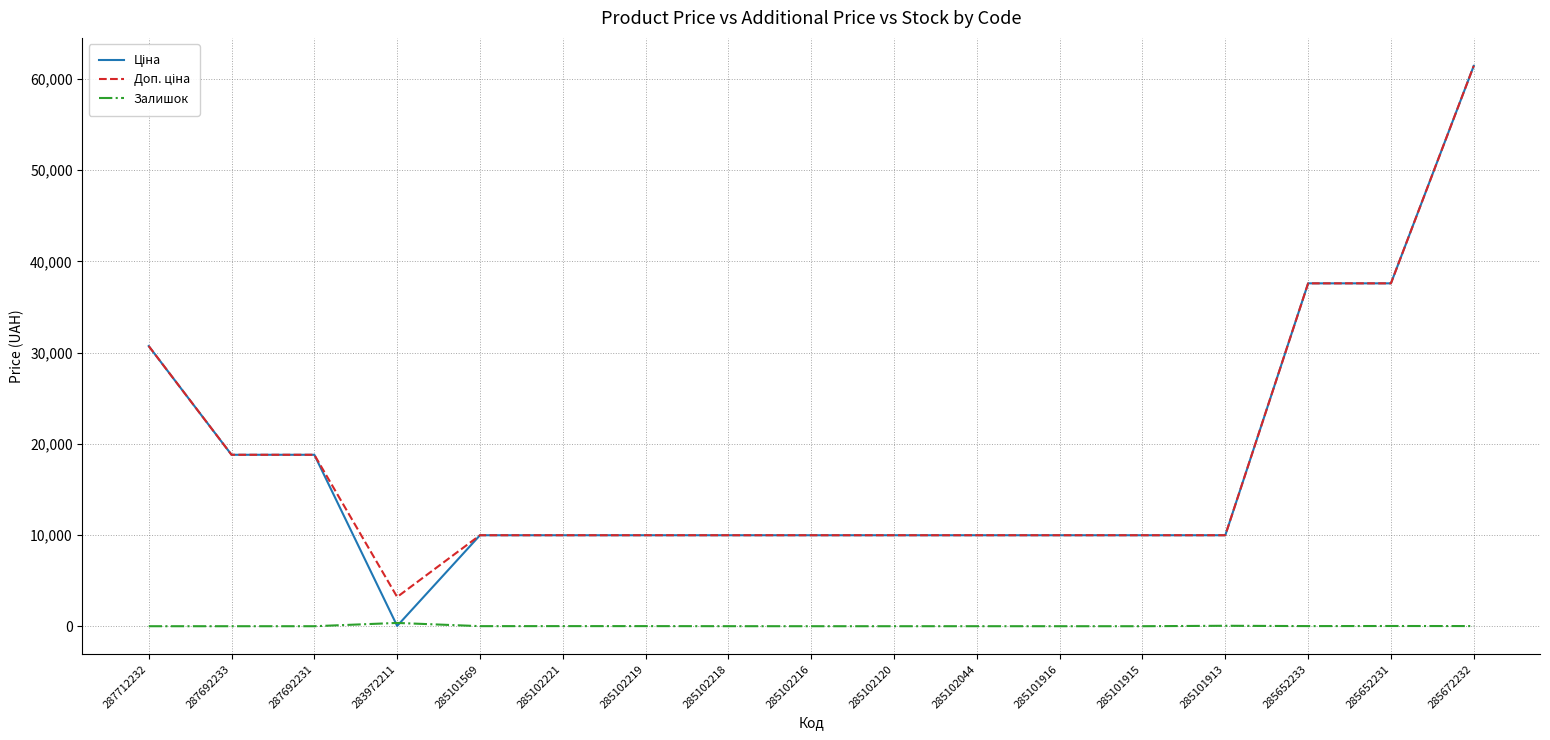

At which category is the sum across all series the highest?

285672232